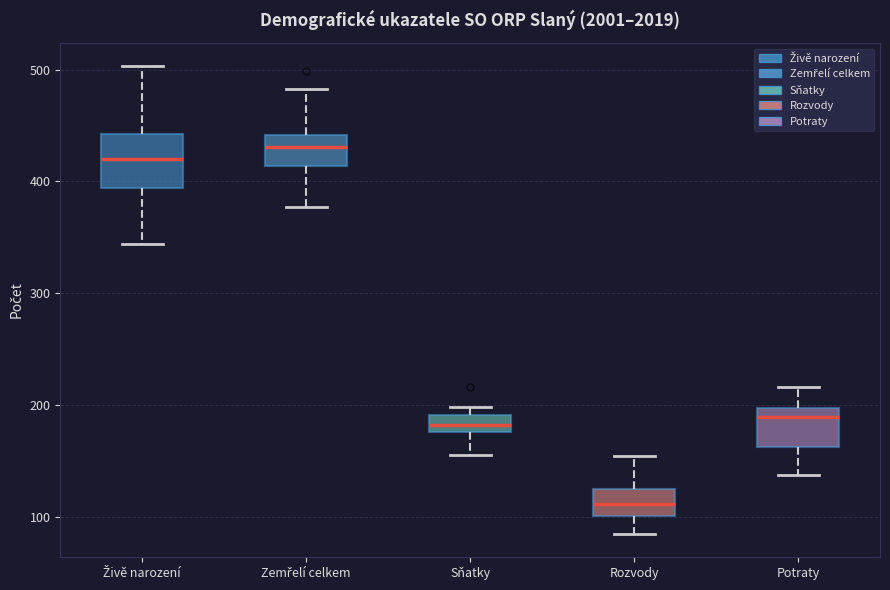

Which box has the lowest median line?

Rozvody